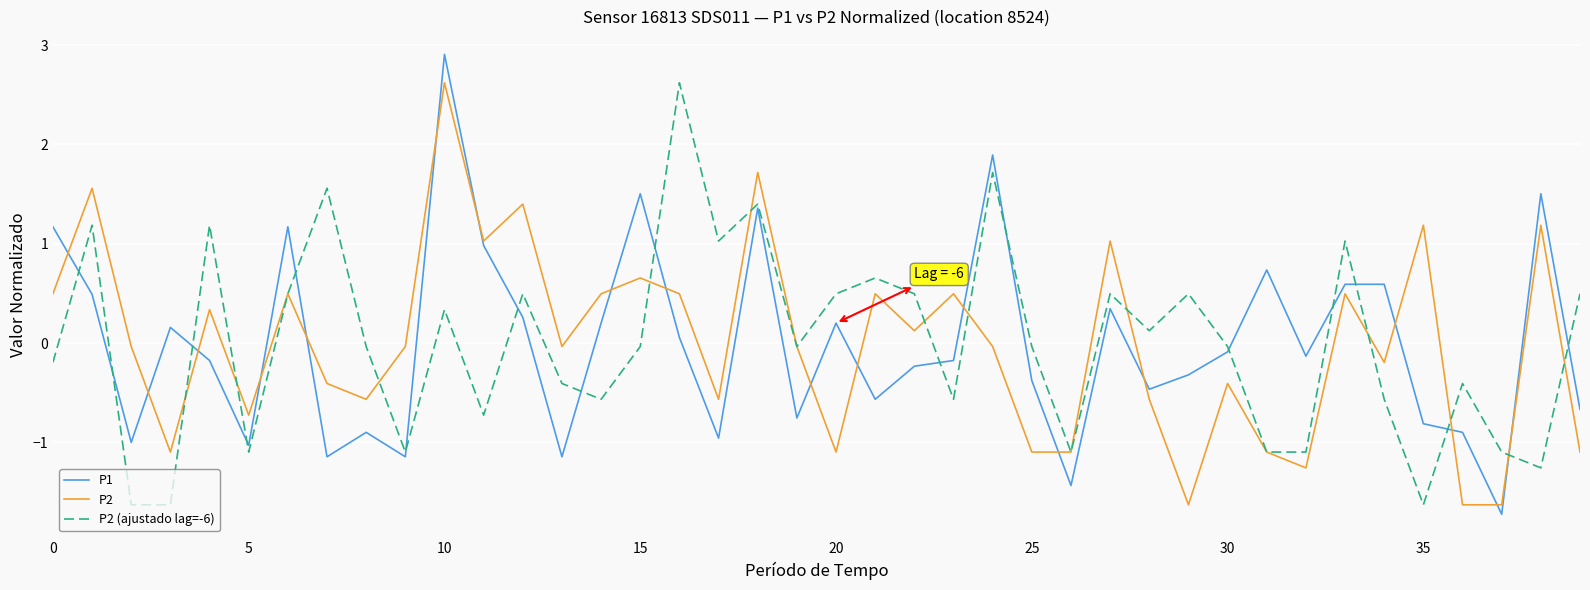

What is the lowest value of the P2 (ajustado lag=-6) series?

-1.6